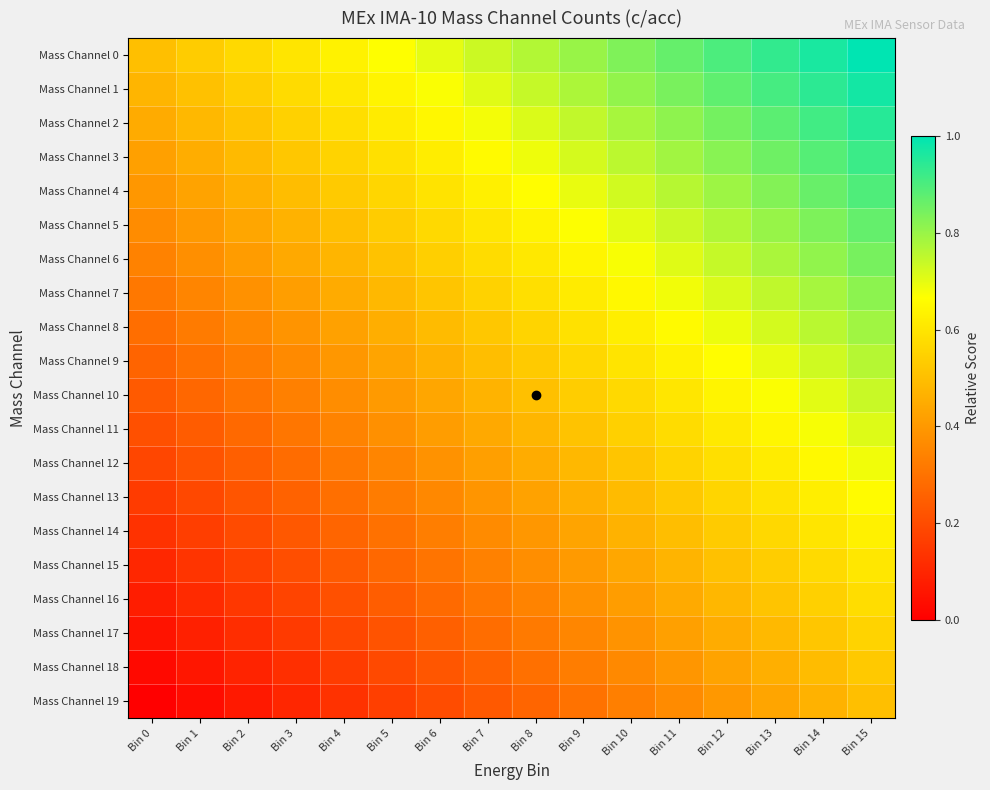

Reading left to right, list all the values displayed in this chart.

Mass Channel 0: Bin 0=0.5	Bin 1=0.5	Bin 2=0.6	Bin 3=0.6	Bin 4=0.6	Bin 5=0.7	Bin 6=0.7	Bin 7=0.7	Bin 8=0.8	Bin 9=0.8	Bin 10=0.8	Bin 11=0.9	Bin 12=0.9	Bin 13=0.9	Bin 14=1.0	Bin 15=1.0
Mass Channel 1: Bin 0=0.5	Bin 1=0.5	Bin 2=0.5	Bin 3=0.6	Bin 4=0.6	Bin 5=0.6	Bin 6=0.7	Bin 7=0.7	Bin 8=0.7	Bin 9=0.8	Bin 10=0.8	Bin 11=0.8	Bin 12=0.9	Bin 13=0.9	Bin 14=0.9	Bin 15=1.0
Mass Channel 2: Bin 0=0.4	Bin 1=0.5	Bin 2=0.5	Bin 3=0.5	Bin 4=0.6	Bin 5=0.6	Bin 6=0.6	Bin 7=0.7	Bin 8=0.7	Bin 9=0.7	Bin 10=0.8	Bin 11=0.8	Bin 12=0.8	Bin 13=0.9	Bin 14=0.9	Bin 15=0.9
Mass Channel 3: Bin 0=0.4	Bin 1=0.5	Bin 2=0.5	Bin 3=0.5	Bin 4=0.6	Bin 5=0.6	Bin 6=0.6	Bin 7=0.7	Bin 8=0.7	Bin 9=0.7	Bin 10=0.8	Bin 11=0.8	Bin 12=0.8	Bin 13=0.9	Bin 14=0.9	Bin 15=0.9
Mass Channel 4: Bin 0=0.4	Bin 1=0.4	Bin 2=0.5	Bin 3=0.5	Bin 4=0.5	Bin 5=0.6	Bin 6=0.6	Bin 7=0.6	Bin 8=0.7	Bin 9=0.7	Bin 10=0.7	Bin 11=0.8	Bin 12=0.8	Bin 13=0.8	Bin 14=0.9	Bin 15=0.9
Mass Channel 5: Bin 0=0.4	Bin 1=0.4	Bin 2=0.4	Bin 3=0.5	Bin 4=0.5	Bin 5=0.5	Bin 6=0.6	Bin 7=0.6	Bin 8=0.6	Bin 9=0.7	Bin 10=0.7	Bin 11=0.7	Bin 12=0.8	Bin 13=0.8	Bin 14=0.8	Bin 15=0.9
Mass Channel 6: Bin 0=0.3	Bin 1=0.4	Bin 2=0.4	Bin 3=0.4	Bin 4=0.5	Bin 5=0.5	Bin 6=0.5	Bin 7=0.6	Bin 8=0.6	Bin 9=0.6	Bin 10=0.7	Bin 11=0.7	Bin 12=0.7	Bin 13=0.8	Bin 14=0.8	Bin 15=0.8
Mass Channel 7: Bin 0=0.3	Bin 1=0.3	Bin 2=0.4	Bin 3=0.4	Bin 4=0.4	Bin 5=0.5	Bin 6=0.5	Bin 7=0.5	Bin 8=0.6	Bin 9=0.6	Bin 10=0.6	Bin 11=0.7	Bin 12=0.7	Bin 13=0.7	Bin 14=0.8	Bin 15=0.8
Mass Channel 8: Bin 0=0.3	Bin 1=0.3	Bin 2=0.4	Bin 3=0.4	Bin 4=0.4	Bin 5=0.5	Bin 6=0.5	Bin 7=0.5	Bin 8=0.6	Bin 9=0.6	Bin 10=0.6	Bin 11=0.7	Bin 12=0.7	Bin 13=0.7	Bin 14=0.8	Bin 15=0.8
Mass Channel 9: Bin 0=0.3	Bin 1=0.3	Bin 2=0.3	Bin 3=0.4	Bin 4=0.4	Bin 5=0.4	Bin 6=0.5	Bin 7=0.5	Bin 8=0.5	Bin 9=0.6	Bin 10=0.6	Bin 11=0.6	Bin 12=0.7	Bin 13=0.7	Bin 14=0.7	Bin 15=0.8
Mass Channel 10: Bin 0=0.2	Bin 1=0.3	Bin 2=0.3	Bin 3=0.3	Bin 4=0.4	Bin 5=0.4	Bin 6=0.4	Bin 7=0.5	Bin 8=0.5	Bin 9=0.5	Bin 10=0.6	Bin 11=0.6	Bin 12=0.6	Bin 13=0.7	Bin 14=0.7	Bin 15=0.7
Mass Channel 11: Bin 0=0.2	Bin 1=0.2	Bin 2=0.3	Bin 3=0.3	Bin 4=0.3	Bin 5=0.4	Bin 6=0.4	Bin 7=0.4	Bin 8=0.5	Bin 9=0.5	Bin 10=0.5	Bin 11=0.6	Bin 12=0.6	Bin 13=0.6	Bin 14=0.7	Bin 15=0.7
Mass Channel 12: Bin 0=0.2	Bin 1=0.2	Bin 2=0.3	Bin 3=0.3	Bin 4=0.3	Bin 5=0.4	Bin 6=0.4	Bin 7=0.4	Bin 8=0.5	Bin 9=0.5	Bin 10=0.5	Bin 11=0.6	Bin 12=0.6	Bin 13=0.6	Bin 14=0.7	Bin 15=0.7
Mass Channel 13: Bin 0=0.2	Bin 1=0.2	Bin 2=0.2	Bin 3=0.3	Bin 4=0.3	Bin 5=0.3	Bin 6=0.4	Bin 7=0.4	Bin 8=0.4	Bin 9=0.5	Bin 10=0.5	Bin 11=0.5	Bin 12=0.6	Bin 13=0.6	Bin 14=0.6	Bin 15=0.7
Mass Channel 14: Bin 0=0.1	Bin 1=0.2	Bin 2=0.2	Bin 3=0.2	Bin 4=0.3	Bin 5=0.3	Bin 6=0.3	Bin 7=0.4	Bin 8=0.4	Bin 9=0.4	Bin 10=0.5	Bin 11=0.5	Bin 12=0.5	Bin 13=0.6	Bin 14=0.6	Bin 15=0.6
Mass Channel 15: Bin 0=0.1	Bin 1=0.1	Bin 2=0.2	Bin 3=0.2	Bin 4=0.2	Bin 5=0.3	Bin 6=0.3	Bin 7=0.3	Bin 8=0.4	Bin 9=0.4	Bin 10=0.4	Bin 11=0.5	Bin 12=0.5	Bin 13=0.5	Bin 14=0.6	Bin 15=0.6
Mass Channel 16: Bin 0=0.1	Bin 1=0.1	Bin 2=0.1	Bin 3=0.2	Bin 4=0.2	Bin 5=0.2	Bin 6=0.3	Bin 7=0.3	Bin 8=0.3	Bin 9=0.4	Bin 10=0.4	Bin 11=0.4	Bin 12=0.5	Bin 13=0.5	Bin 14=0.5	Bin 15=0.6
Mass Channel 17: Bin 0=0.1	Bin 1=0.1	Bin 2=0.1	Bin 3=0.2	Bin 4=0.2	Bin 5=0.2	Bin 6=0.3	Bin 7=0.3	Bin 8=0.3	Bin 9=0.4	Bin 10=0.4	Bin 11=0.4	Bin 12=0.5	Bin 13=0.5	Bin 14=0.5	Bin 15=0.6
Mass Channel 18: Bin 0=0.0	Bin 1=0.1	Bin 2=0.1	Bin 3=0.1	Bin 4=0.2	Bin 5=0.2	Bin 6=0.2	Bin 7=0.3	Bin 8=0.3	Bin 9=0.3	Bin 10=0.4	Bin 11=0.4	Bin 12=0.4	Bin 13=0.5	Bin 14=0.5	Bin 15=0.5
Mass Channel 19: Bin 0=0.0	Bin 1=0.0	Bin 2=0.1	Bin 3=0.1	Bin 4=0.1	Bin 5=0.2	Bin 6=0.2	Bin 7=0.2	Bin 8=0.3	Bin 9=0.3	Bin 10=0.3	Bin 11=0.4	Bin 12=0.4	Bin 13=0.4	Bin 14=0.5	Bin 15=0.5